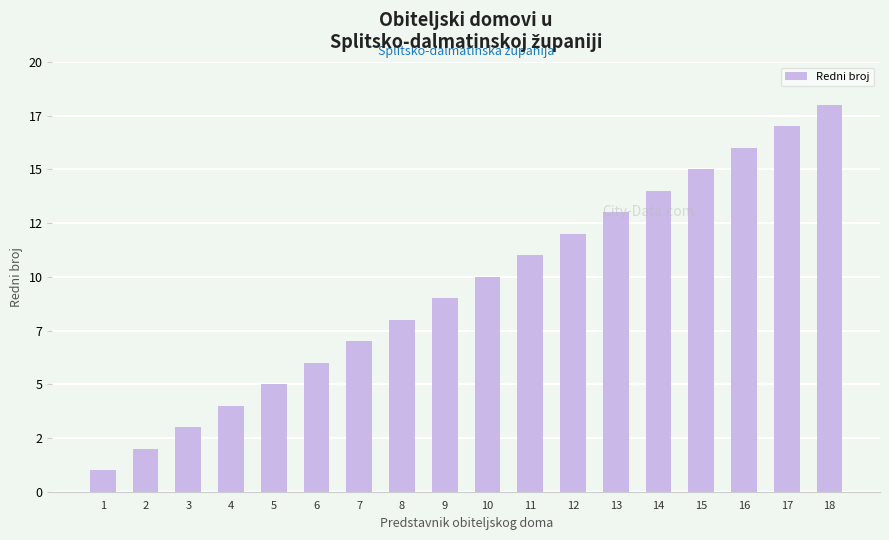

What is the value of the 7th bar from the left?

7